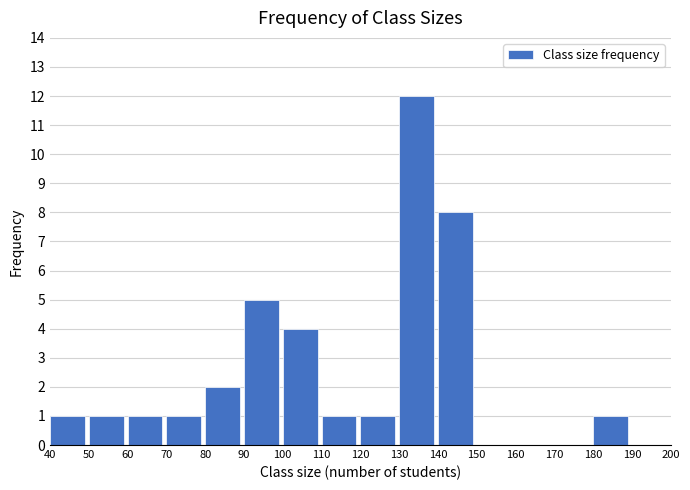

Over which range of the x-axis is the bar tallest?

130 to 140